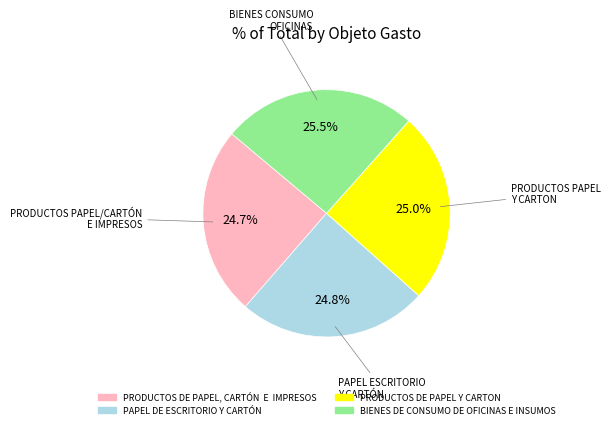

Count the number of slices in the pie.

4